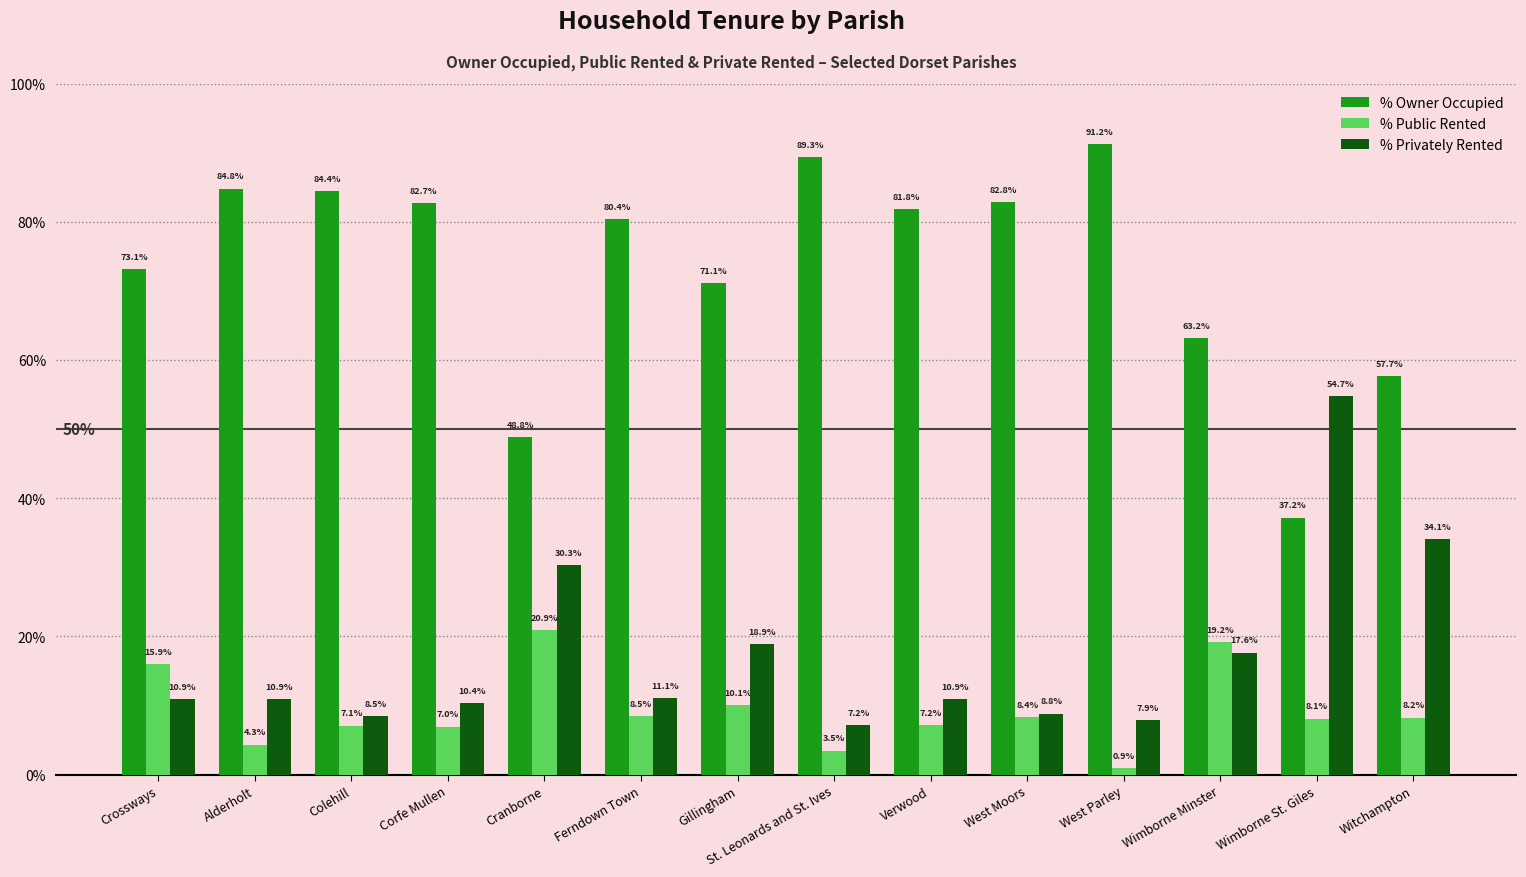

At which label does % Privately Rented first exceed 10?

Crossways